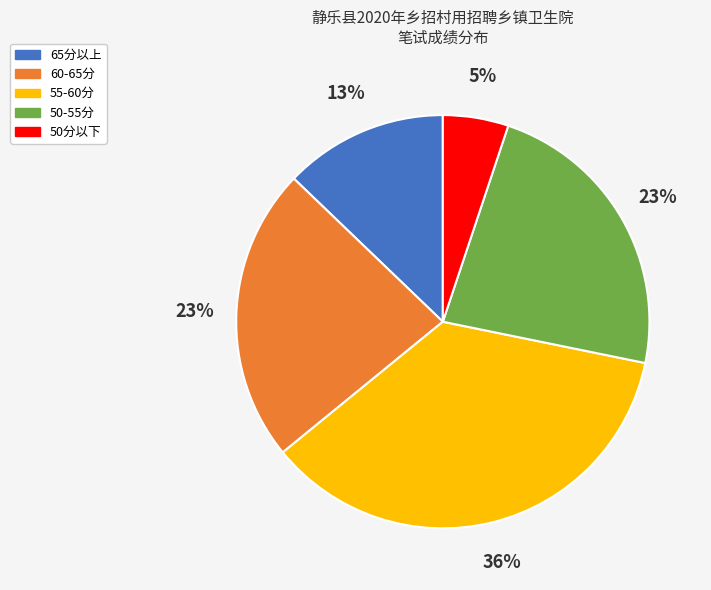

Does any single category account for the majority?

No